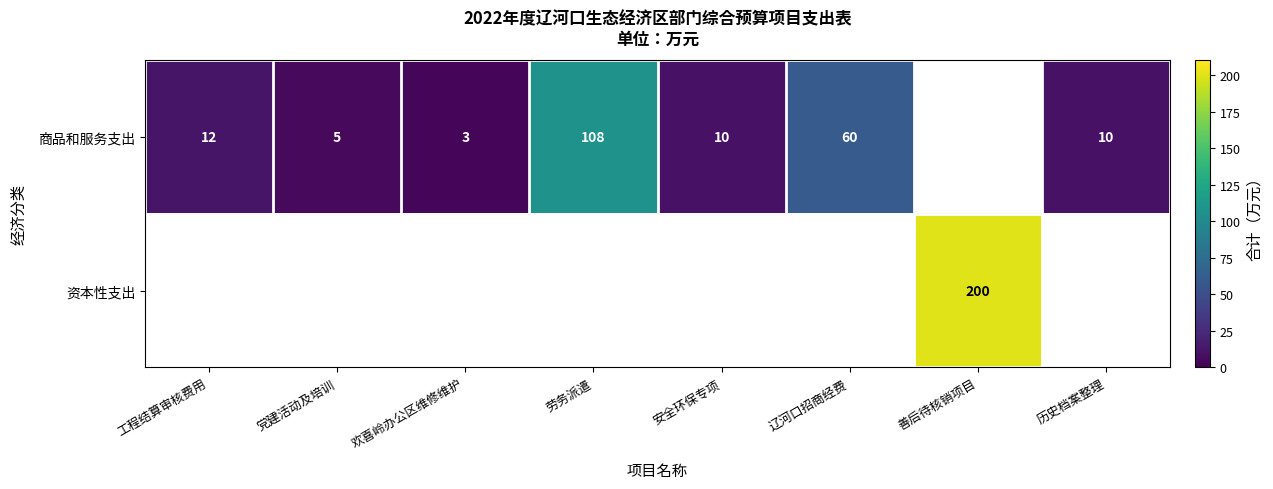

Between 工程结算审核费用 and 党建活动及培训, which is larger?

工程结算审核费用